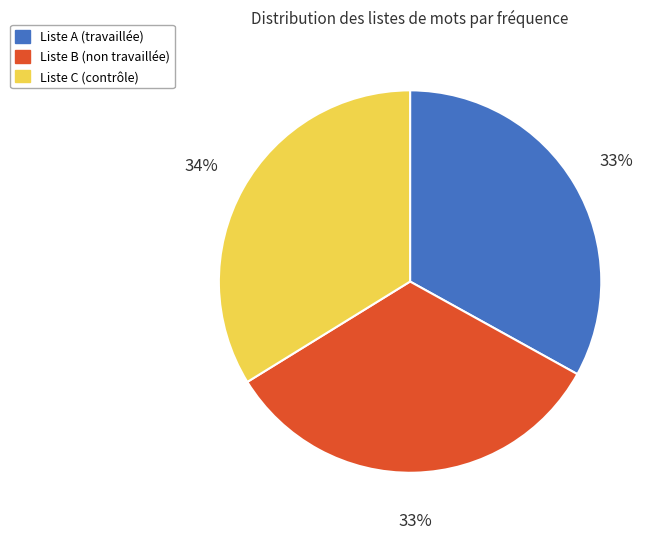

Does Liste A (travaillée) account for over 50% of the chart?

No